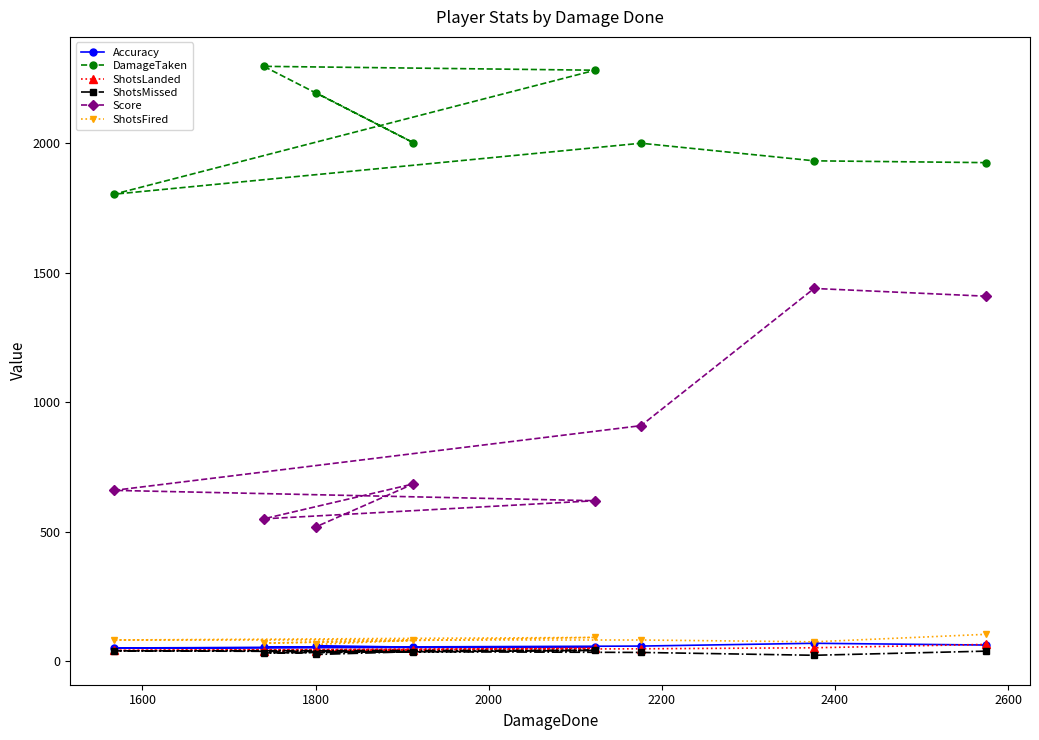

Which series has the widest spread of values?

Score